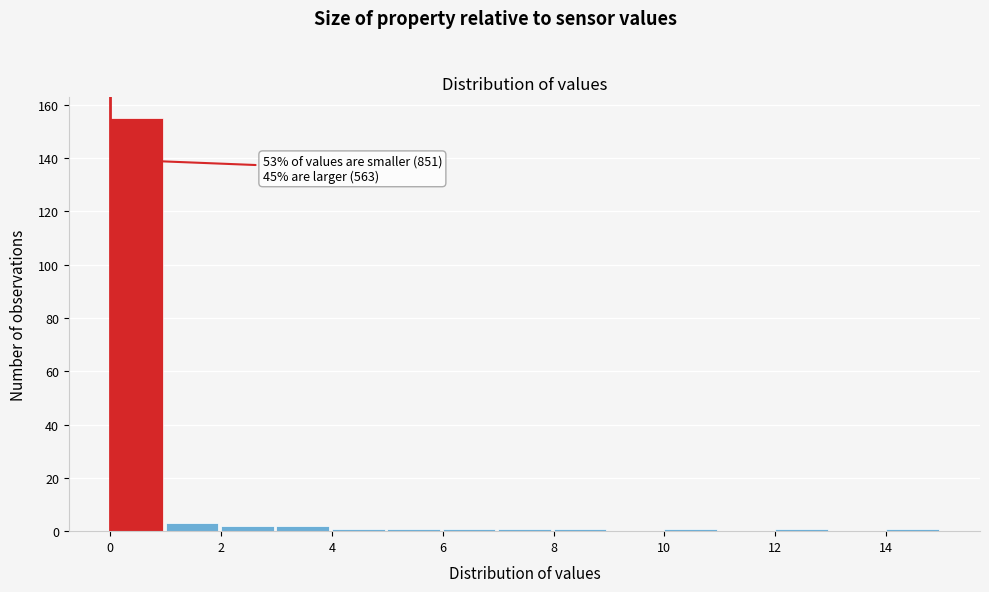

Which range on the x-axis has the tallest bar?

0 to 1